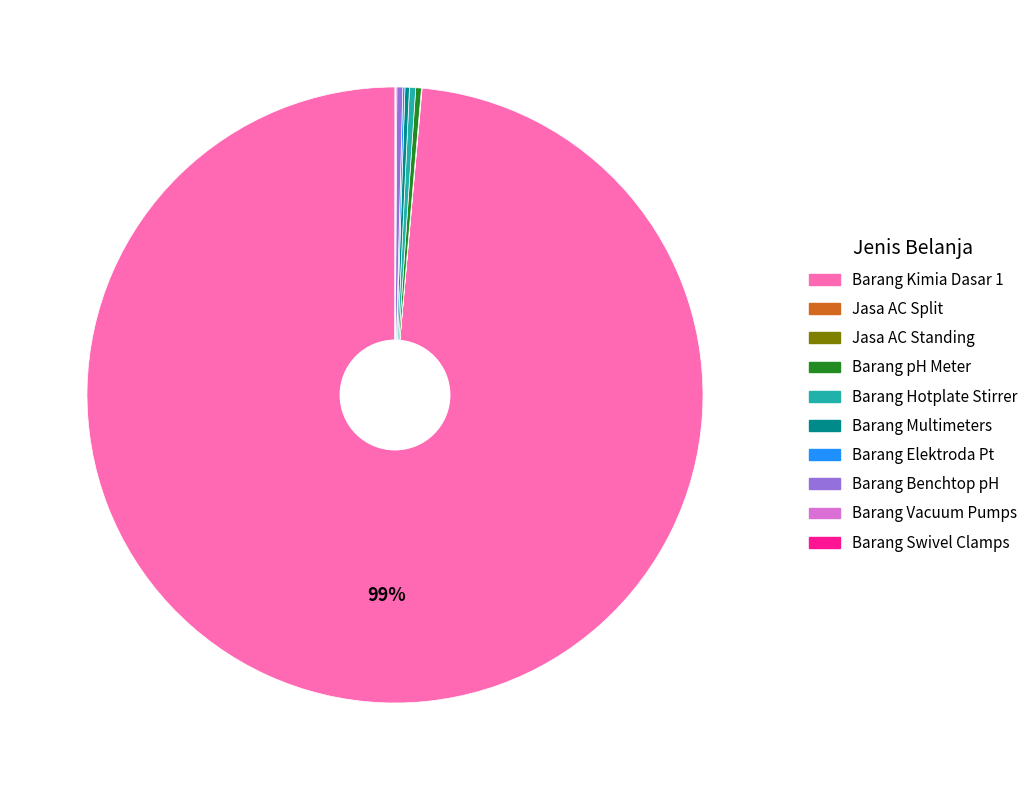

Is there a majority slice in this chart?

Yes